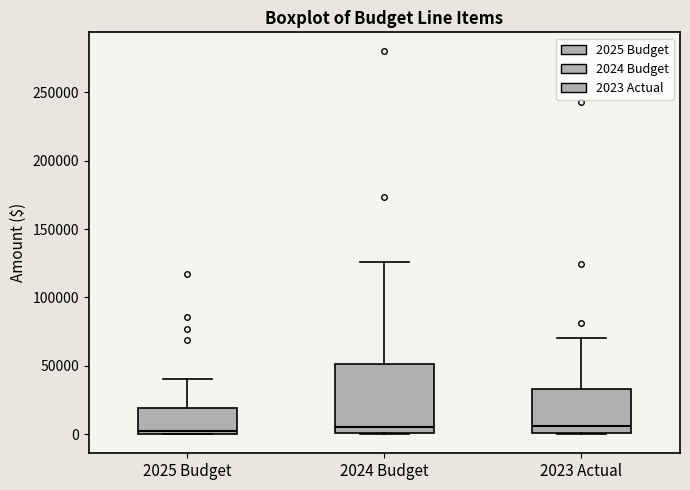

Which box is the tallest, from its lower edge to its upper edge?

2024 Budget